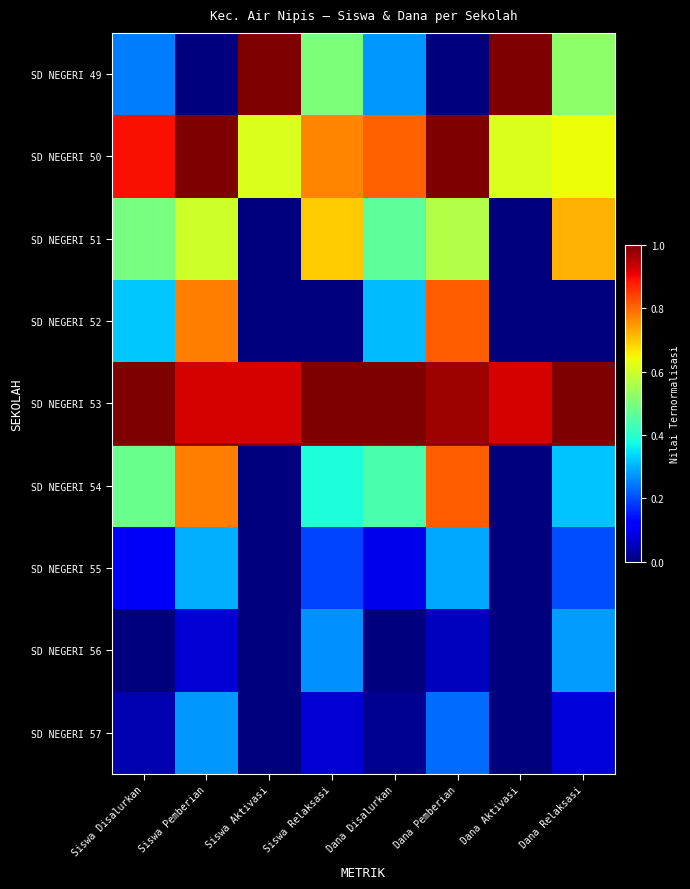

Which has a higher value, Siswa Disalurkan or Siswa Relaksasi?

Siswa Relaksasi